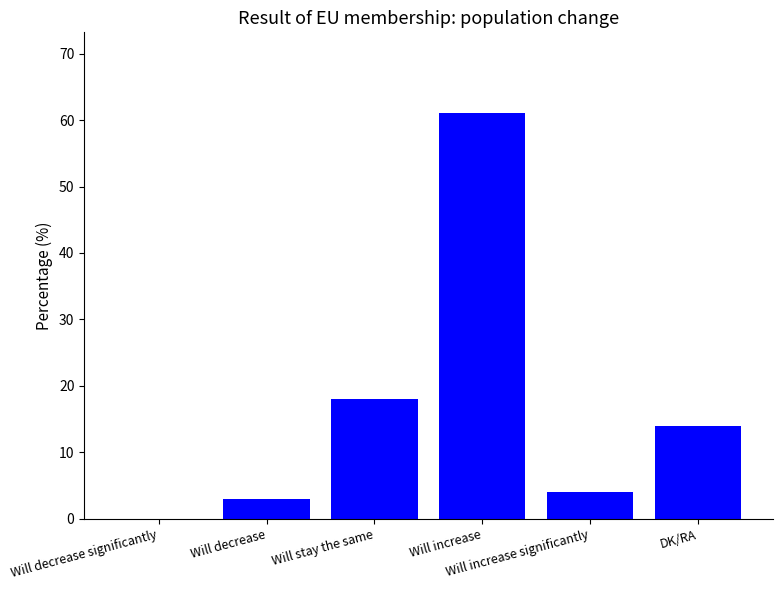

Between Will stay the same and Will increase significantly, which is larger?

Will stay the same